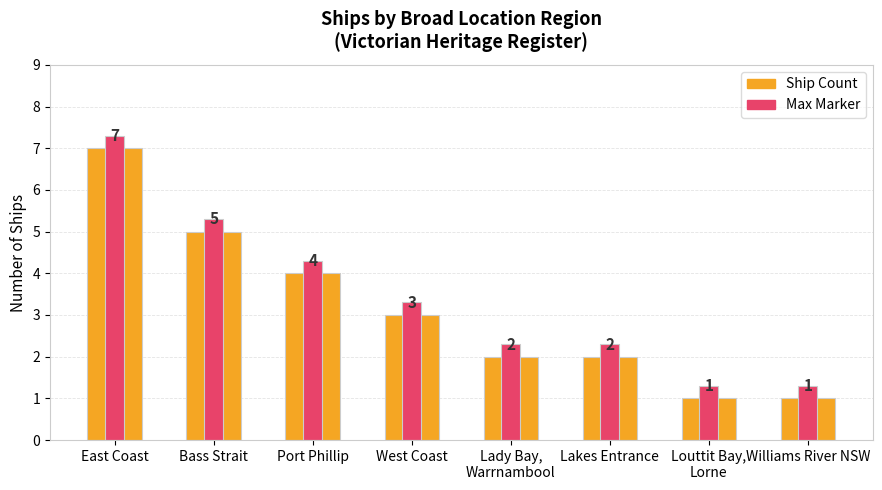

At which label is Ship Count closest to 4?

Port Phillip